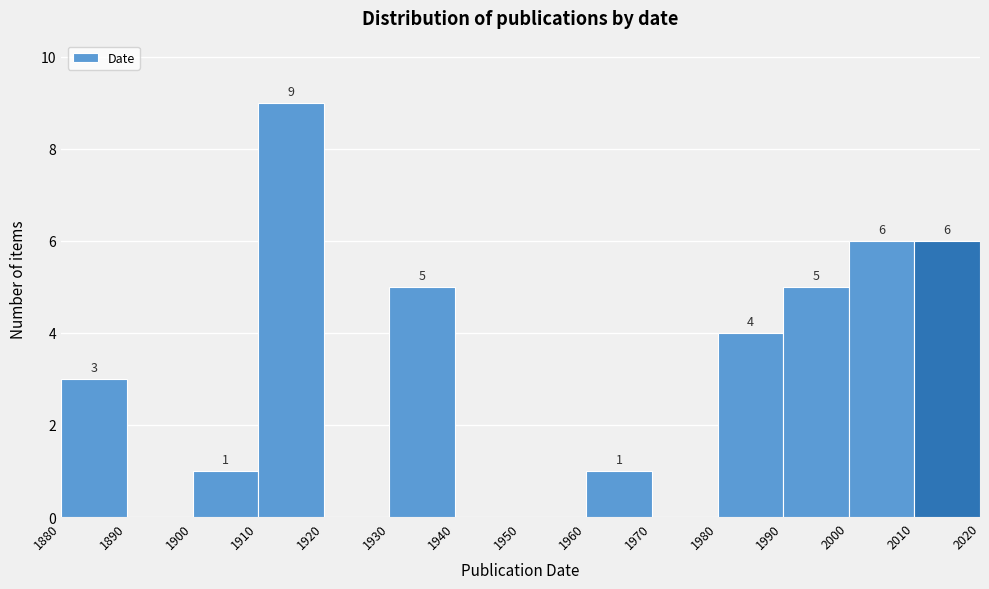

Which range on the x-axis has the tallest bar?

1910 to 1920